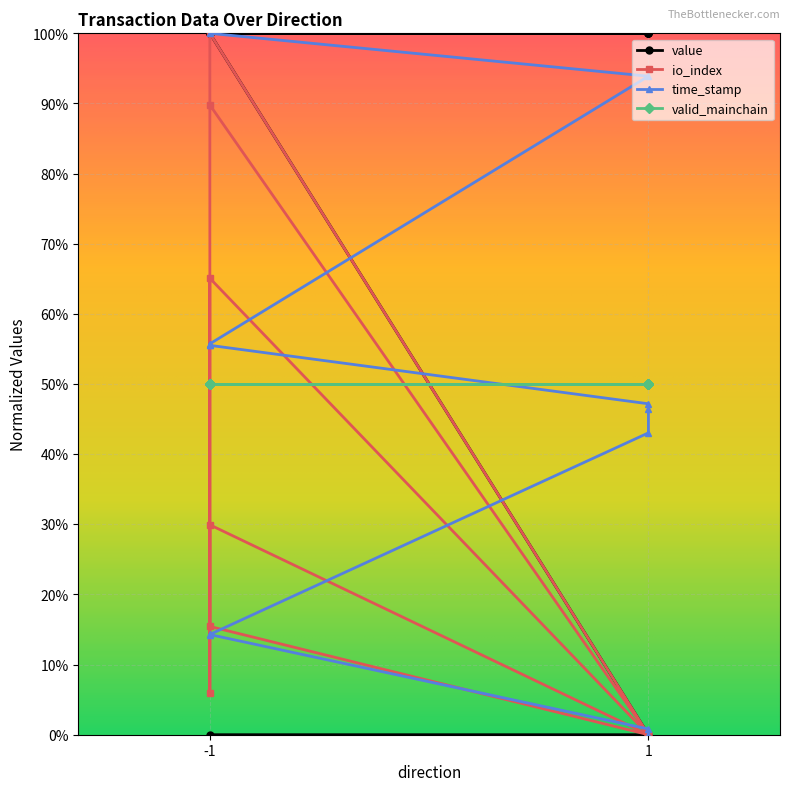

Reading left to right, list all the values displayed in this chart.

value: 0.0	0.0	1.0	1.0	1.0	1.0	1.0	1.0	1.0	1.0	1.0	1.0
io_index: 0.9	0.0	1.0	0.1	0.3	0.0	0.0	0.0	0.2	0.7	0.0	0.0
time_stamp: 1.0	0.9	0.6	0.6	0.6	0.5	0.5	0.4	0.1	0.1	0.0	0.0